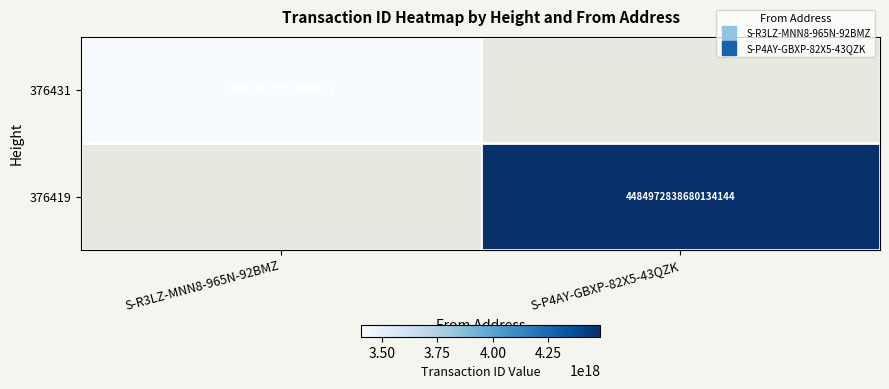

How many positive values does the 376419 series have?

1